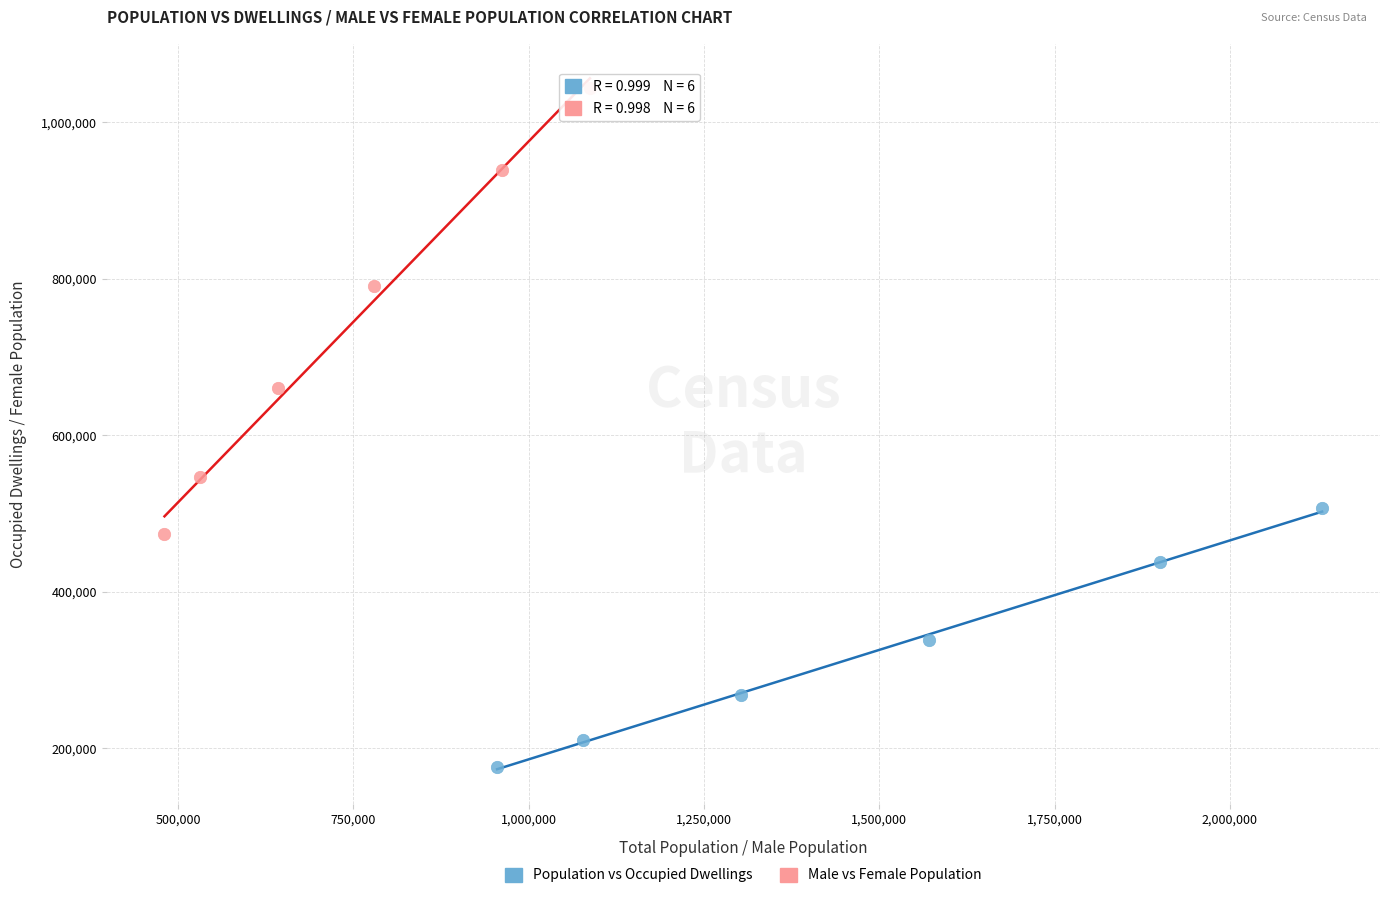

What are all the series names shown in the legend?

Population vs Occupied Dwellings, Male vs Female Population